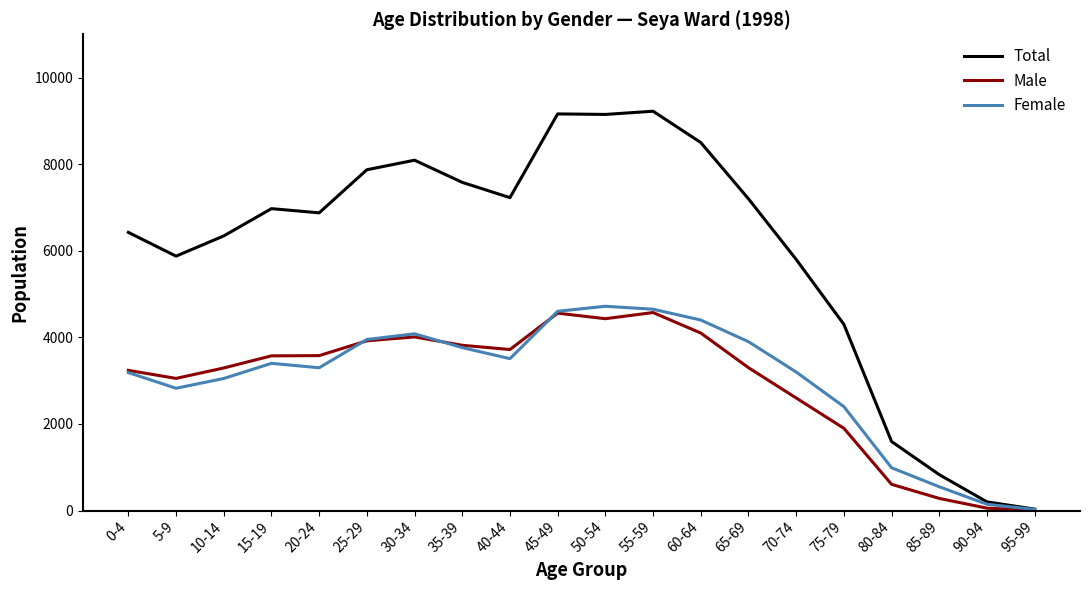

What is the difference between the maximum and minimum values in the Total series?

9190